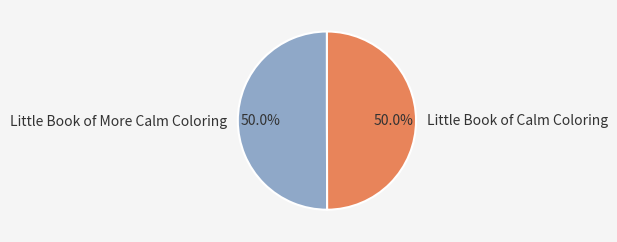

What is the ratio of the value at Little Book of Calm Coloring to the value at Little Book of More Calm Coloring?

1.0